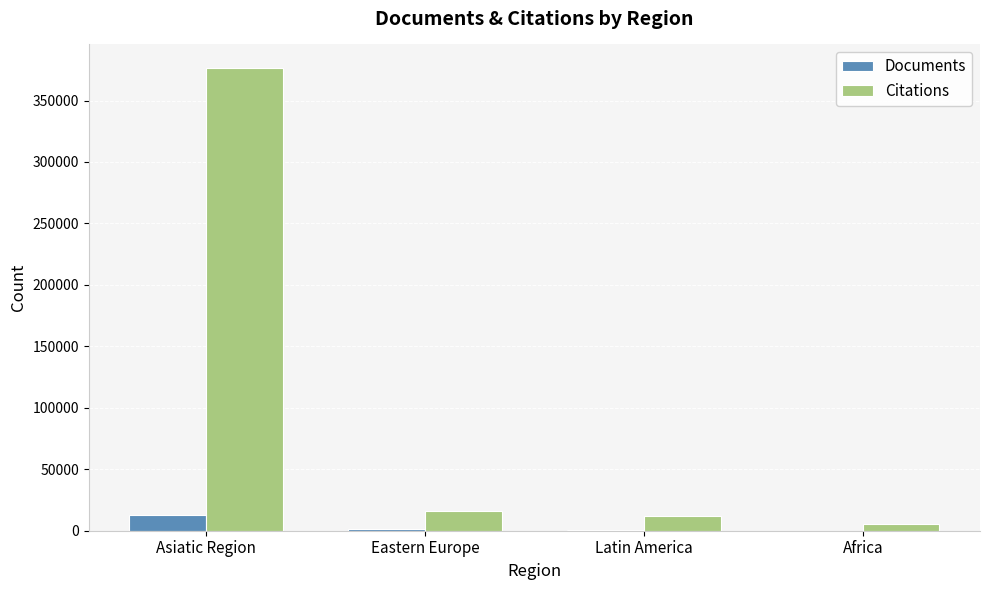

True or false: Citations has a value of 376773 at Asiatic Region.

True